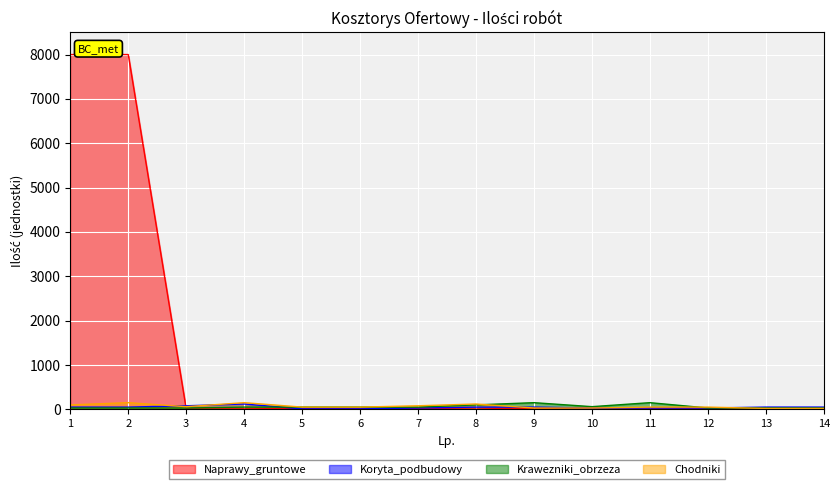

Which series changed the most between 11 and 13?

Krawezniki_obrzeza